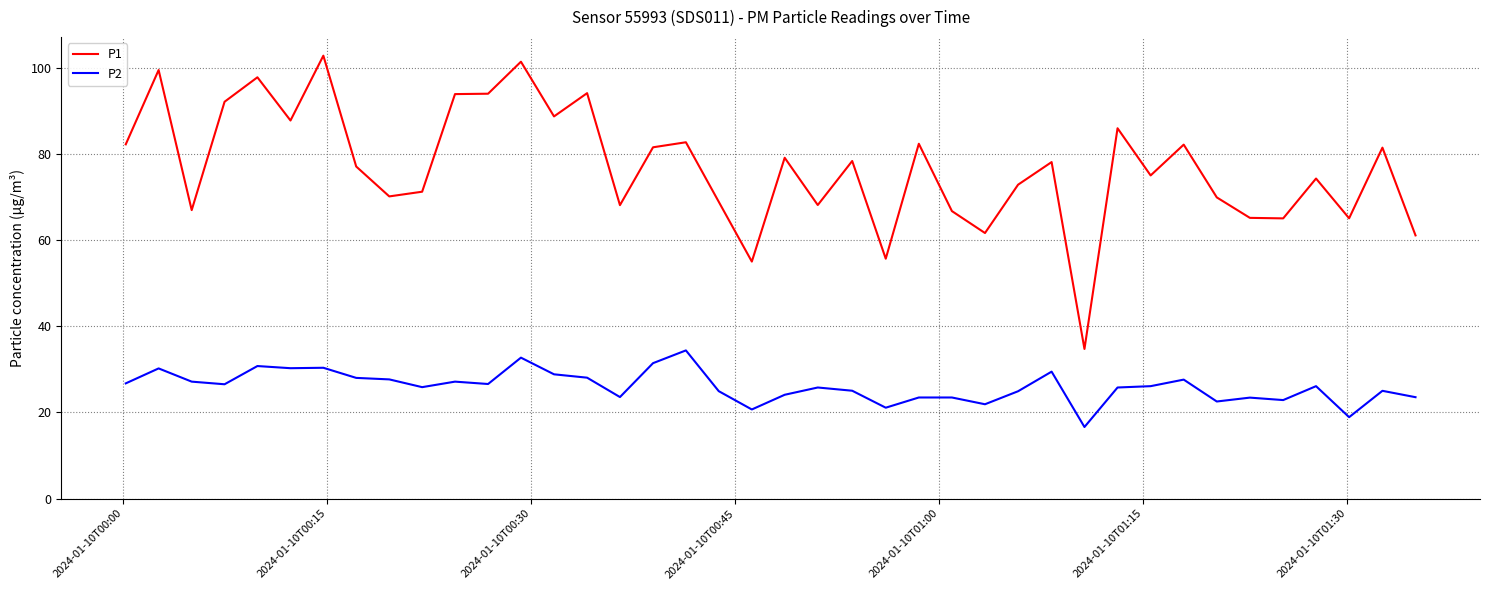

Which series has the largest range (max minus min)?

P1